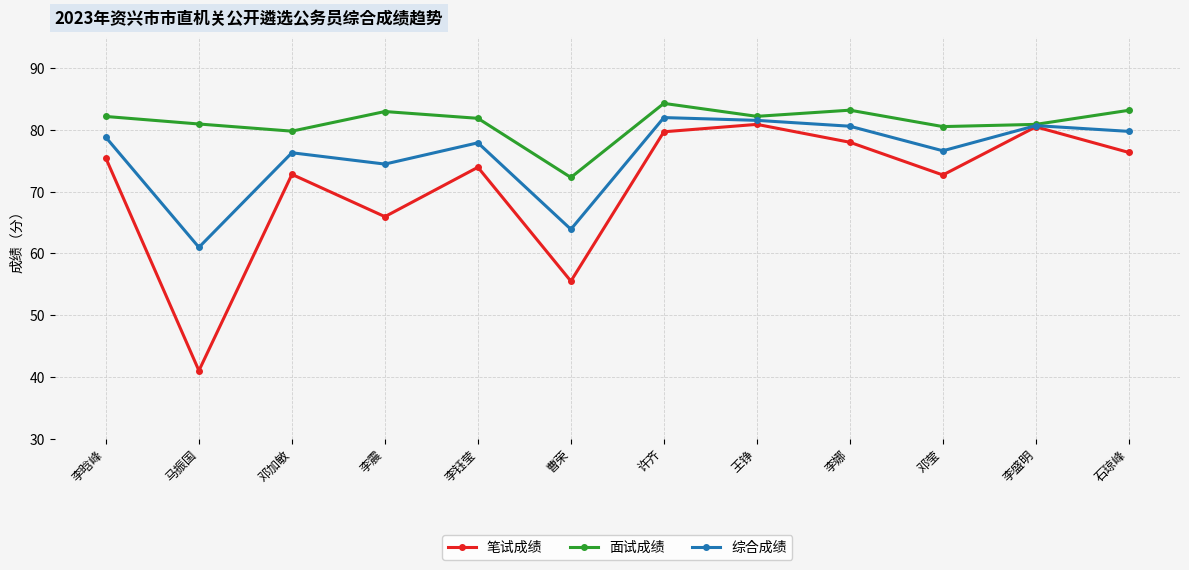

At which category does 综合成绩 reach its first local peak?

邓加敏